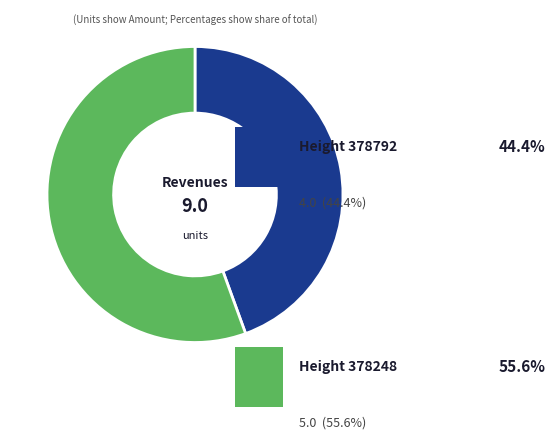

Is there any slice that represents more than half of the pie?

Yes